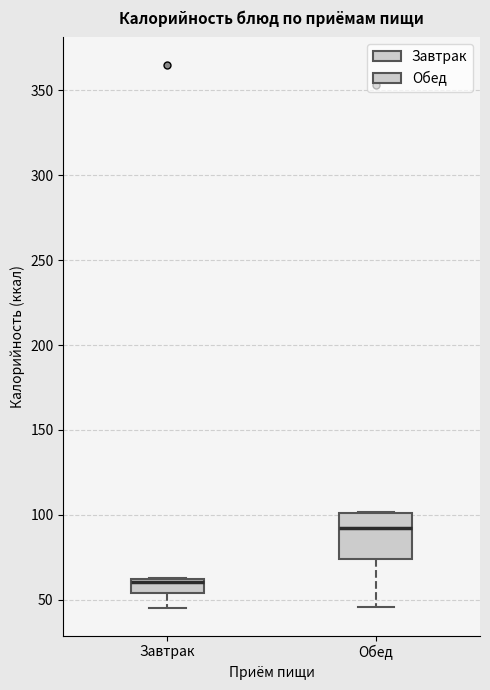

Which box is the tallest, from its lower edge to its upper edge?

Обед